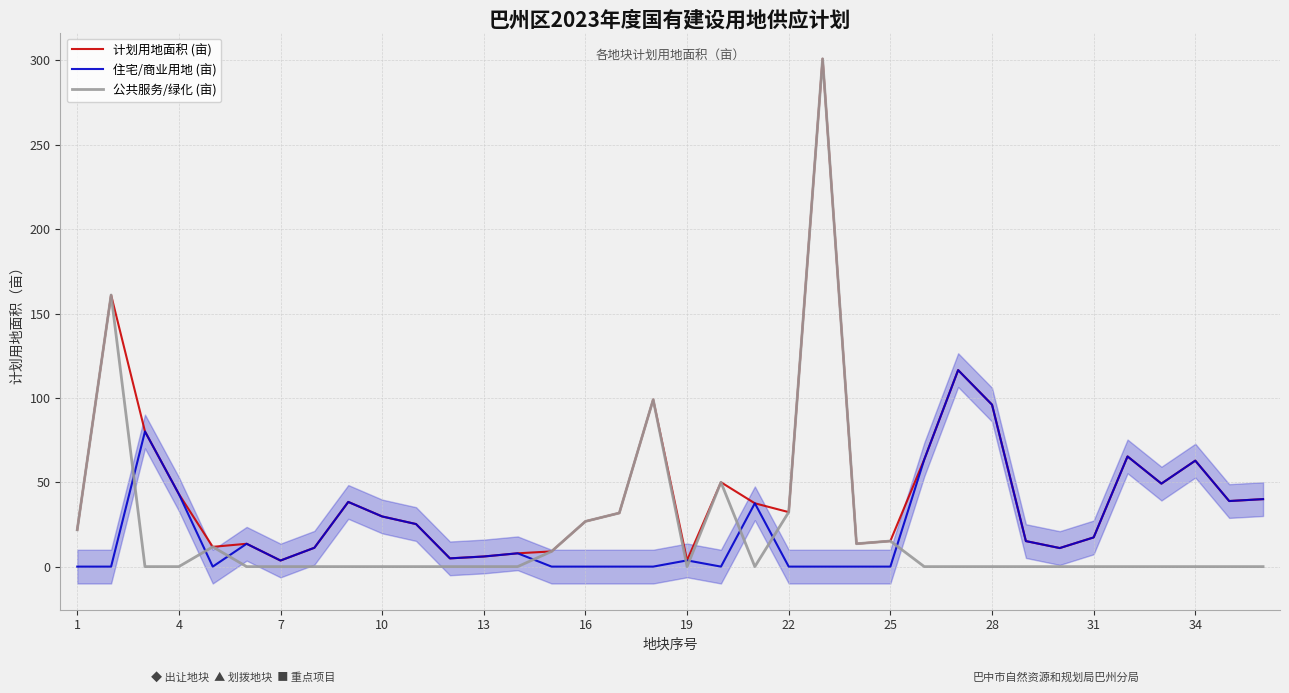

Is it true that 公共服务/绿化 (亩) equals 26.8 at 16?

True